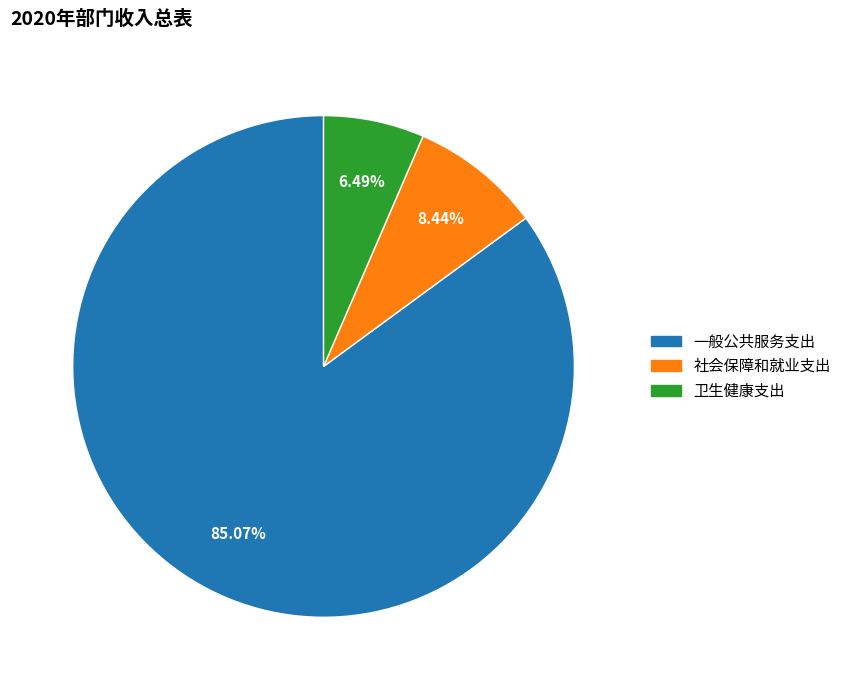

What percentage do 社会保障和就业支出 and 卫生健康支出 together represent?

14.9%